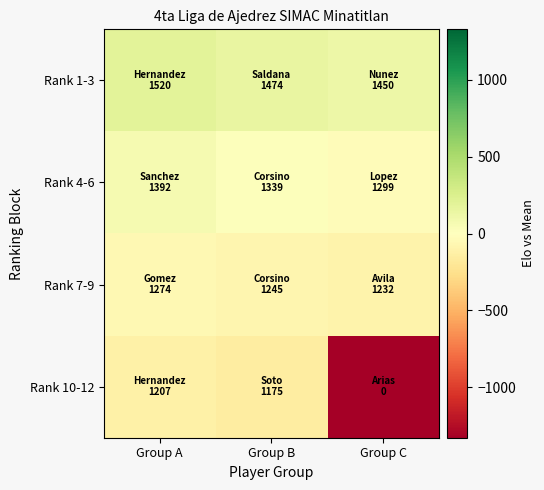

Reading left to right, transcribe all the data shown in this chart.

Rank 1-3: Group A=192.1	Group B=146.1	Group C=122.1
Rank 4-6: Group A=64.1	Group B=11.1	Group C=-28.9
Rank 7-9: Group A=-53.9	Group B=-82.9	Group C=-95.9
Rank 10-12: Group A=-120.9	Group B=-152.9	Group C=-1327.9